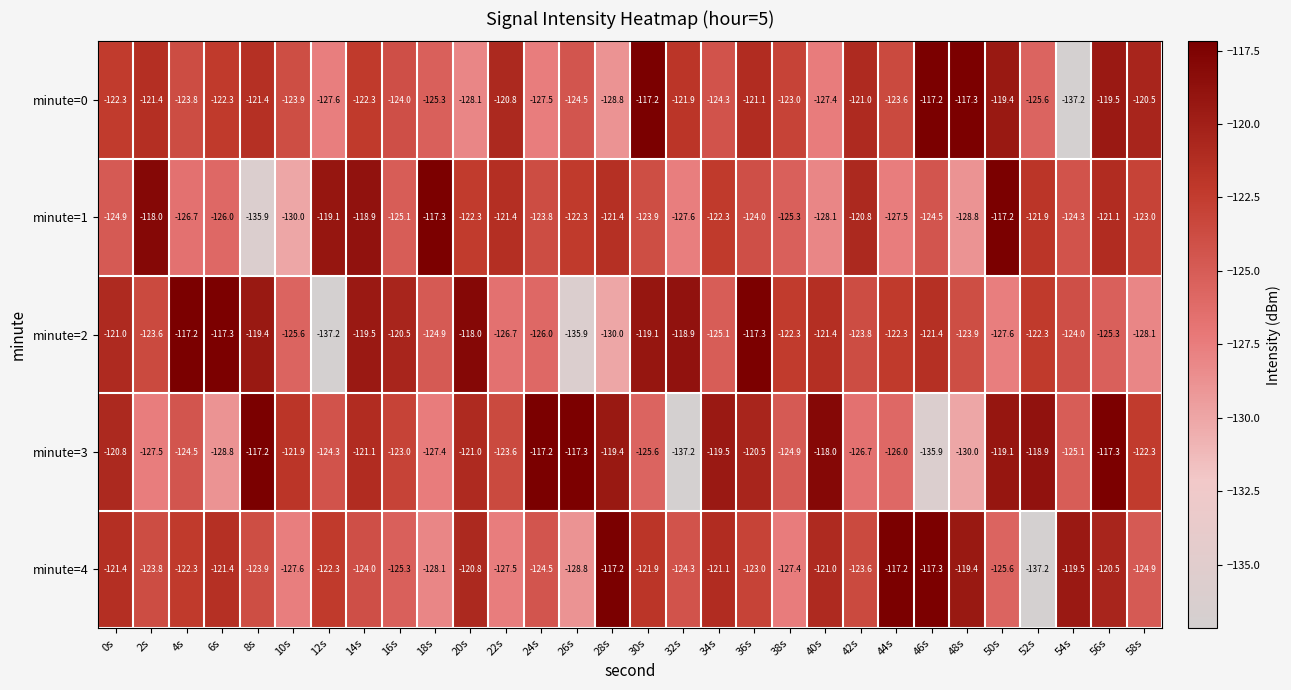

Which series changed the most between 8s and 32s?

minute=3